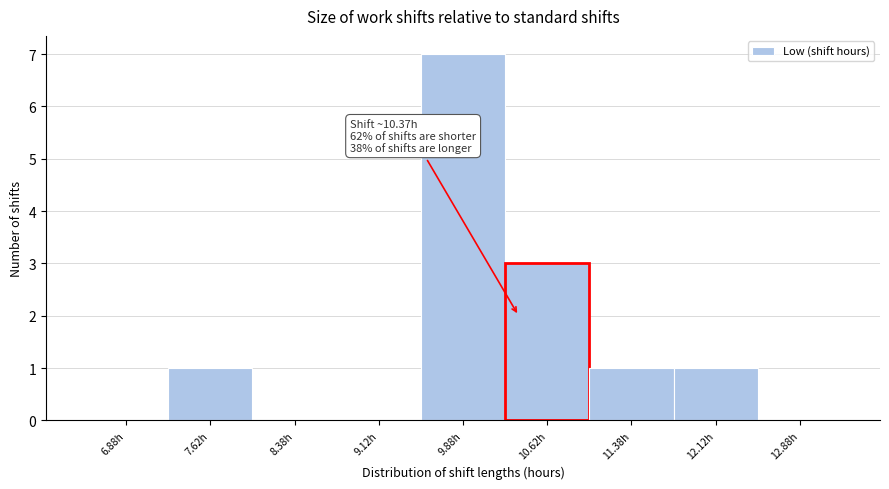

Over which range of the x-axis is the bar tallest?

9.50 to 10.25